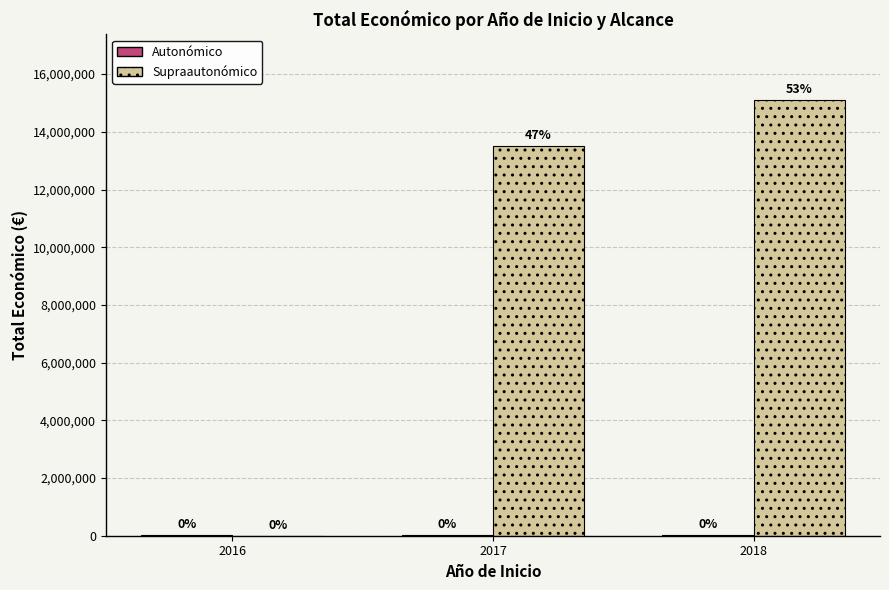

What is the maximum value shown in the chart?

15109301